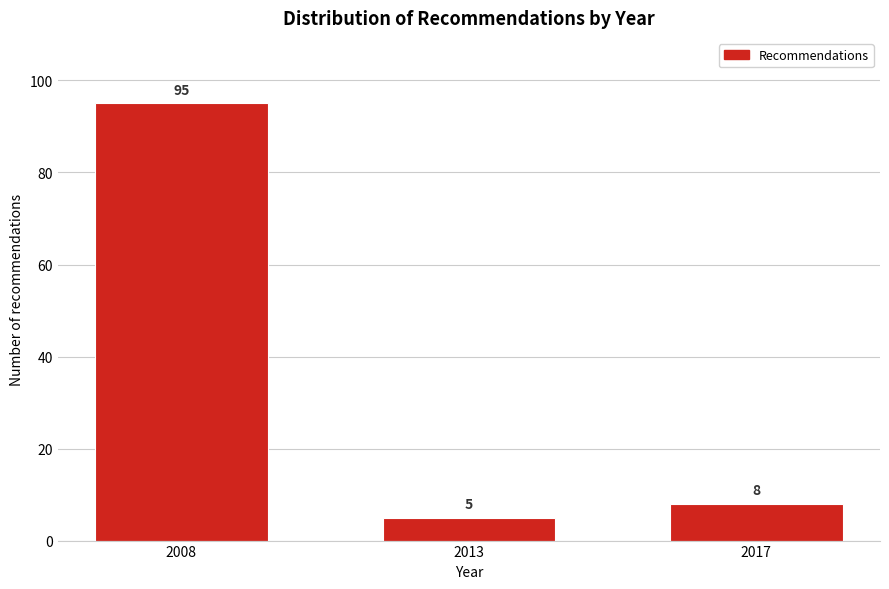

Reading left to right, extract all data points from this chart.

2008=95	2013=5	2017=8